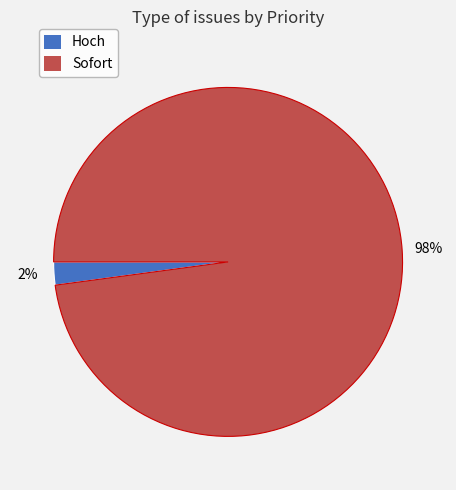

To the nearest percent, what is the difference between the largest and smallest slice percentages?

96%